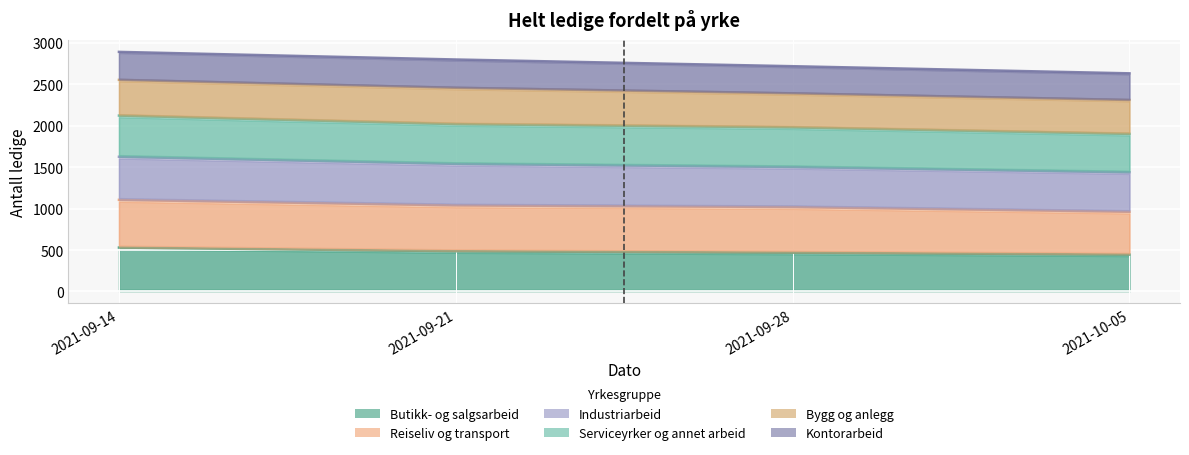

Rank the categories by Serviceyrker og annet arbeid value from highest to lowest.

2021-09-14, 2021-09-21, 2021-09-28, 2021-10-05